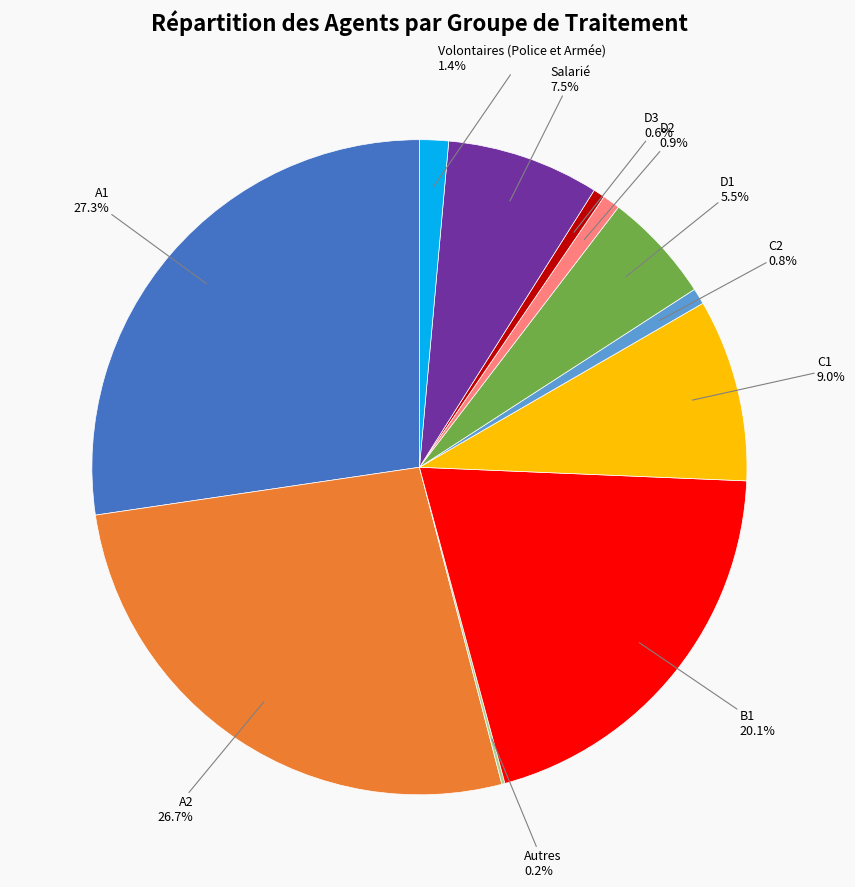

The D3 slice represents 11% of the pie. True or false?

False